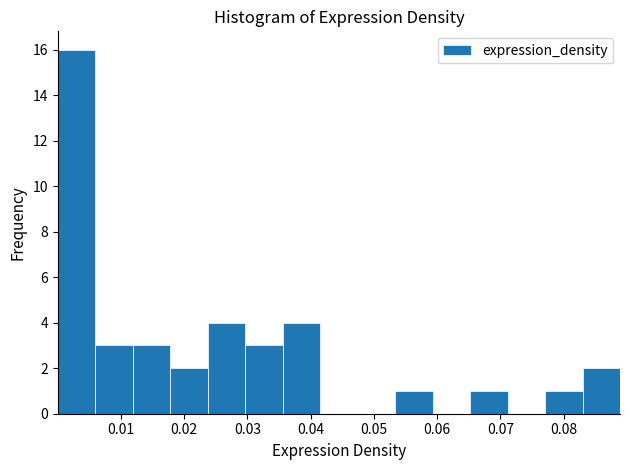

Which range on the x-axis has the tallest bar?

0.000 to 0.006